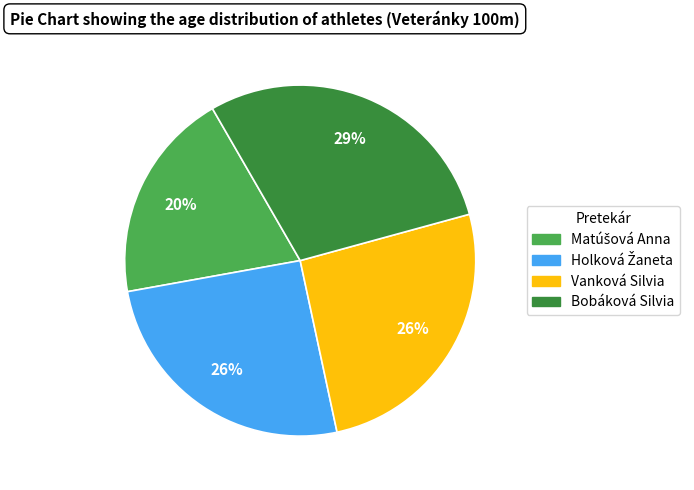

True or false: Vanková Silvia accounts for 40% of the total.

False